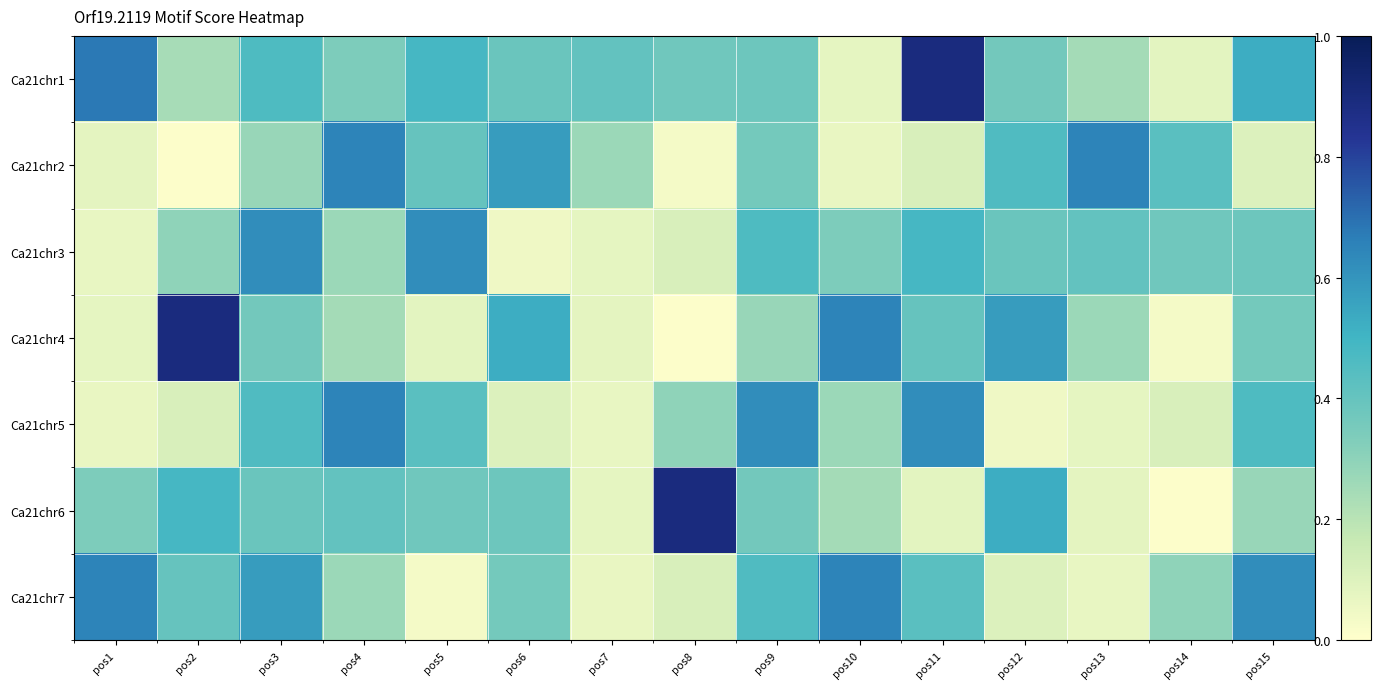

Reading left to right, extract all data points from this chart.

Ca21chr1: pos1=0.7	pos2=0.2	pos3=0.5	pos4=0.3	pos5=0.5	pos6=0.4	pos7=0.4	pos8=0.4	pos9=0.4	pos10=0.1	pos11=0.9	pos12=0.4	pos13=0.2	pos14=0.1	pos15=0.5
Ca21chr2: pos1=0.1	pos2=0.0	pos3=0.3	pos4=0.7	pos5=0.4	pos6=0.6	pos7=0.3	pos8=0.0	pos9=0.4	pos10=0.1	pos11=0.1	pos12=0.5	pos13=0.7	pos14=0.4	pos15=0.1
Ca21chr3: pos1=0.1	pos2=0.3	pos3=0.6	pos4=0.3	pos5=0.6	pos6=0.0	pos7=0.1	pos8=0.1	pos9=0.5	pos10=0.3	pos11=0.5	pos12=0.4	pos13=0.4	pos14=0.4	pos15=0.4
Ca21chr4: pos1=0.1	pos2=0.9	pos3=0.4	pos4=0.2	pos5=0.1	pos6=0.5	pos7=0.1	pos8=0.0	pos9=0.3	pos10=0.7	pos11=0.4	pos12=0.6	pos13=0.3	pos14=0.0	pos15=0.4
Ca21chr5: pos1=0.1	pos2=0.1	pos3=0.5	pos4=0.7	pos5=0.4	pos6=0.1	pos7=0.1	pos8=0.3	pos9=0.6	pos10=0.3	pos11=0.6	pos12=0.0	pos13=0.1	pos14=0.1	pos15=0.5
Ca21chr6: pos1=0.3	pos2=0.5	pos3=0.4	pos4=0.4	pos5=0.4	pos6=0.4	pos7=0.1	pos8=0.9	pos9=0.4	pos10=0.2	pos11=0.1	pos12=0.5	pos13=0.1	pos14=0.0	pos15=0.3
Ca21chr7: pos1=0.7	pos2=0.4	pos3=0.6	pos4=0.3	pos5=0.0	pos6=0.4	pos7=0.1	pos8=0.1	pos9=0.5	pos10=0.7	pos11=0.4	pos12=0.1	pos13=0.1	pos14=0.3	pos15=0.6